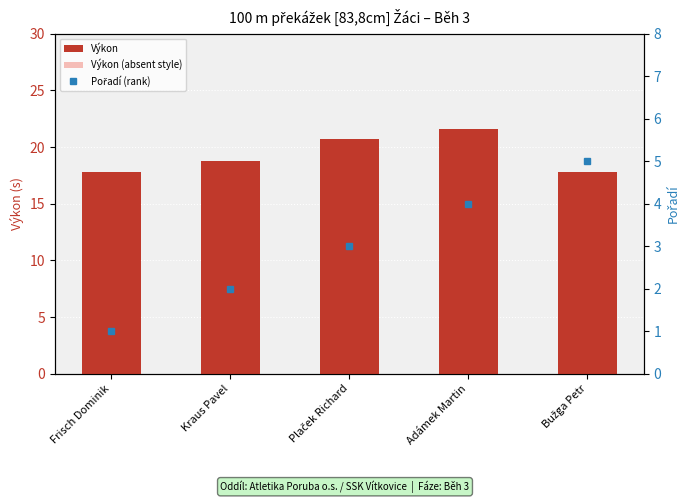

What is the total value across all series at Bužga Petr?

23.3